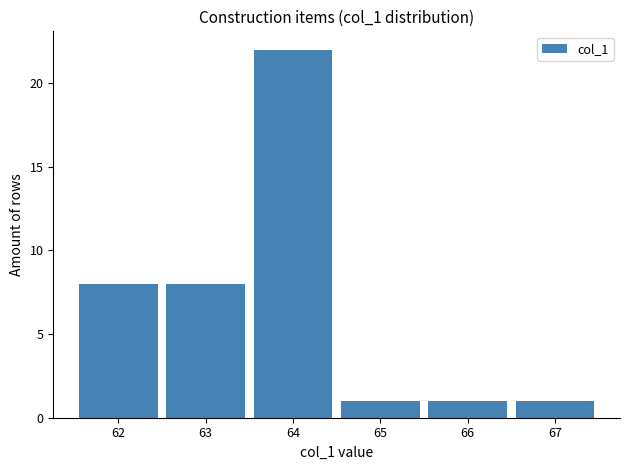

Reading left to right, transcribe this chart: for each bar, give the range it covers on the x-axis and its height. The values are not printed on the chart, so give them approximately, as read against the axis.

61.5 to 62.5: 8
62.5 to 63.5: 8
63.5 to 64.5: 22
64.5 to 65.5: 1
65.5 to 66.5: 1
66.5 to 67.5: 1